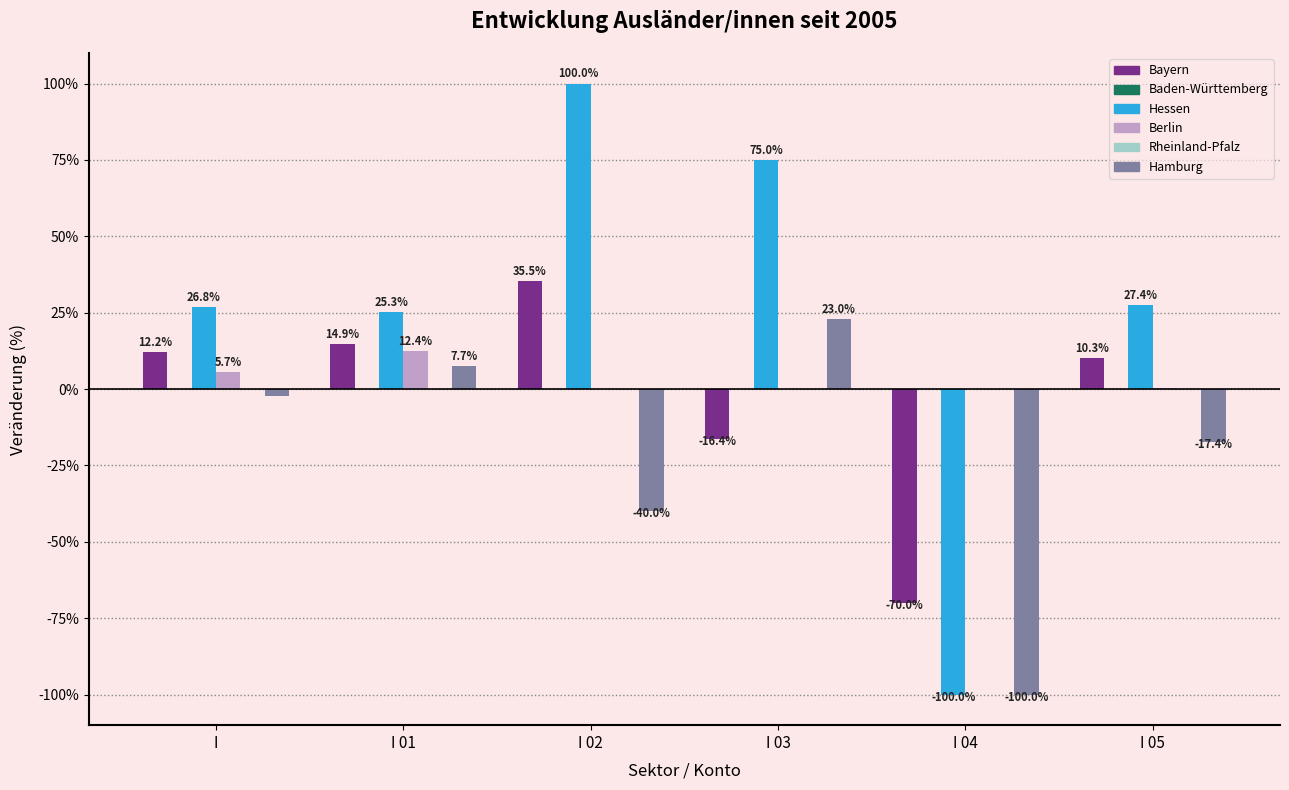

Reading left to right, list all the values displayed in this chart.

Bayern: 12.2	14.9	35.5	-16.4	-70.0	10.3
Baden-Württemberg: 0.0	0.0	0.0	0.0	0.0	0.0
Hessen: 26.8	25.3	100.0	75.0	-100.0	27.4
Berlin: 5.7	12.4	0.0	0.0	0.0	0.4
Rheinland-Pfalz: 0.0	0.0	0.0	0.0	0.0	0.0
Hamburg: -2.3	7.7	-40.0	23.0	-100.0	-17.4